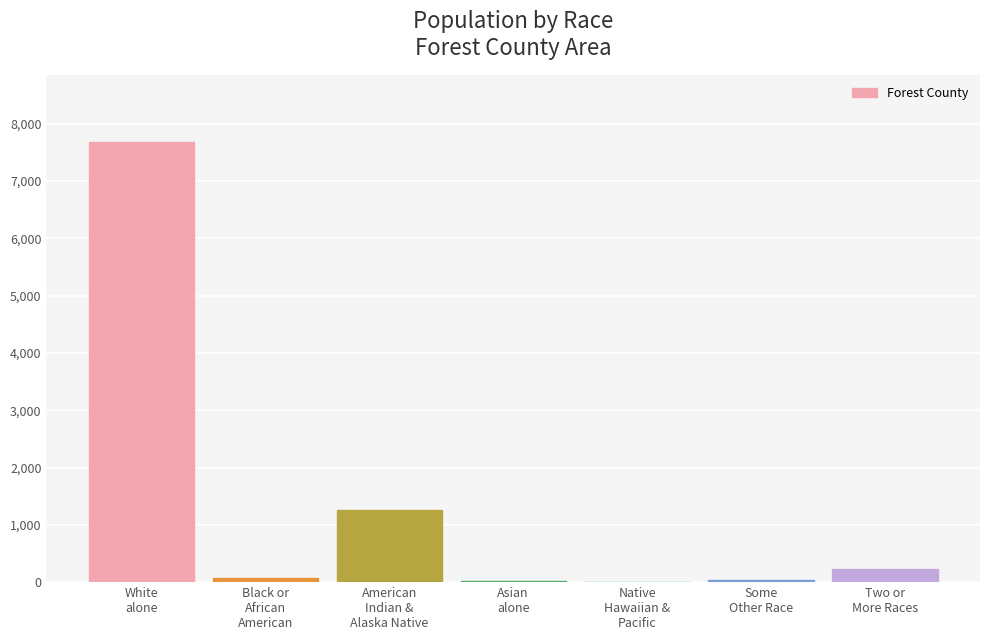

Approximately how many times larger is the value at Some
Other Race compared to Native
Hawaiian &
Pacific?

2.9